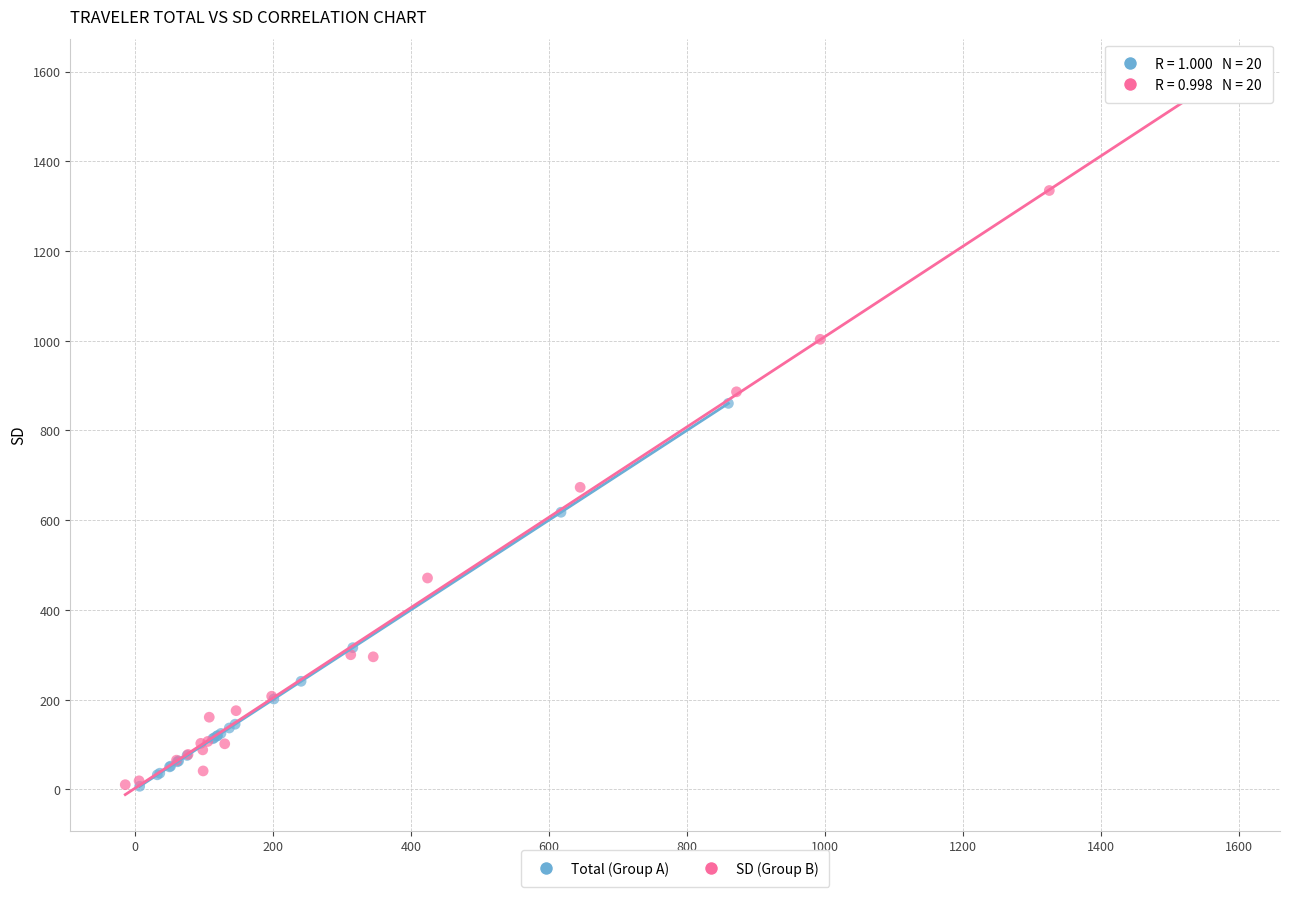

What are all the series names shown in the legend?

Total (Group A), SD (Group B)